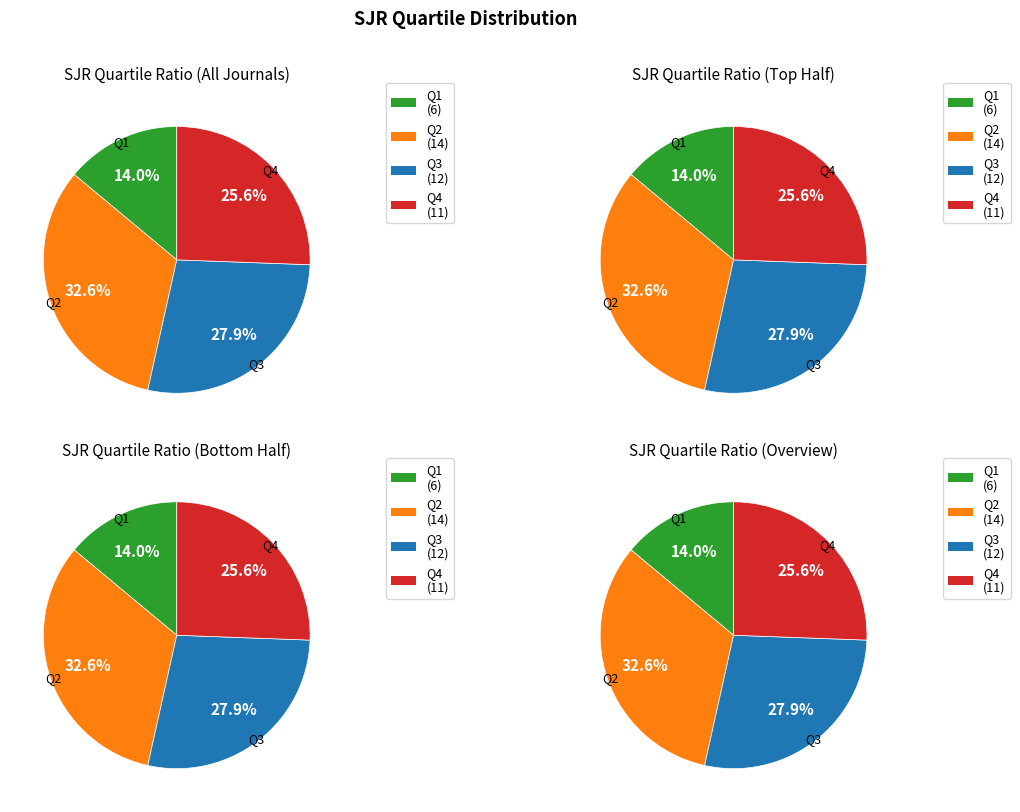

Is there a majority slice in this chart?

No